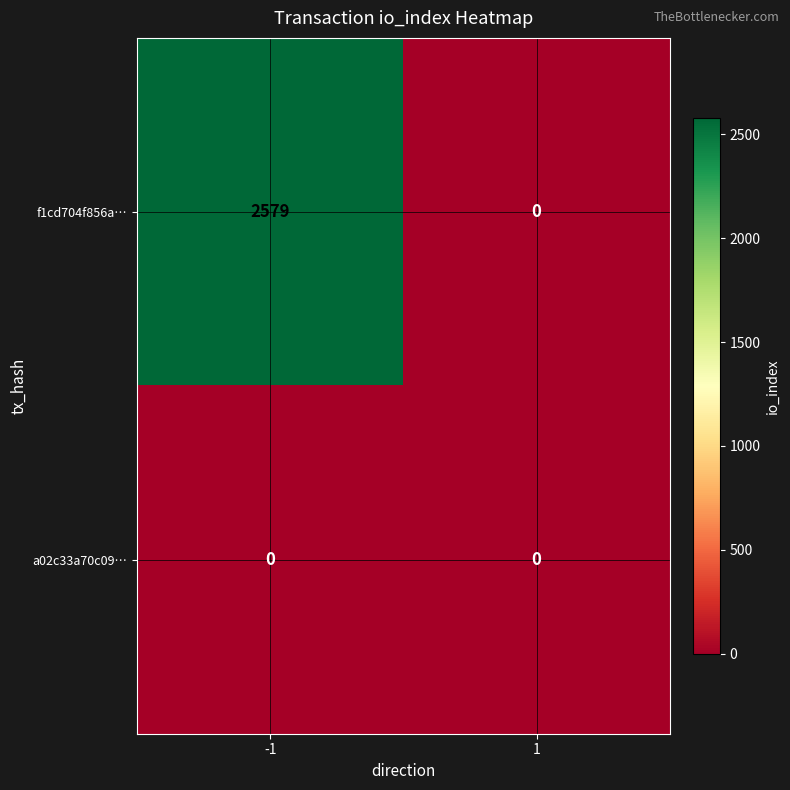

What is the total value across all series at -1?

2579